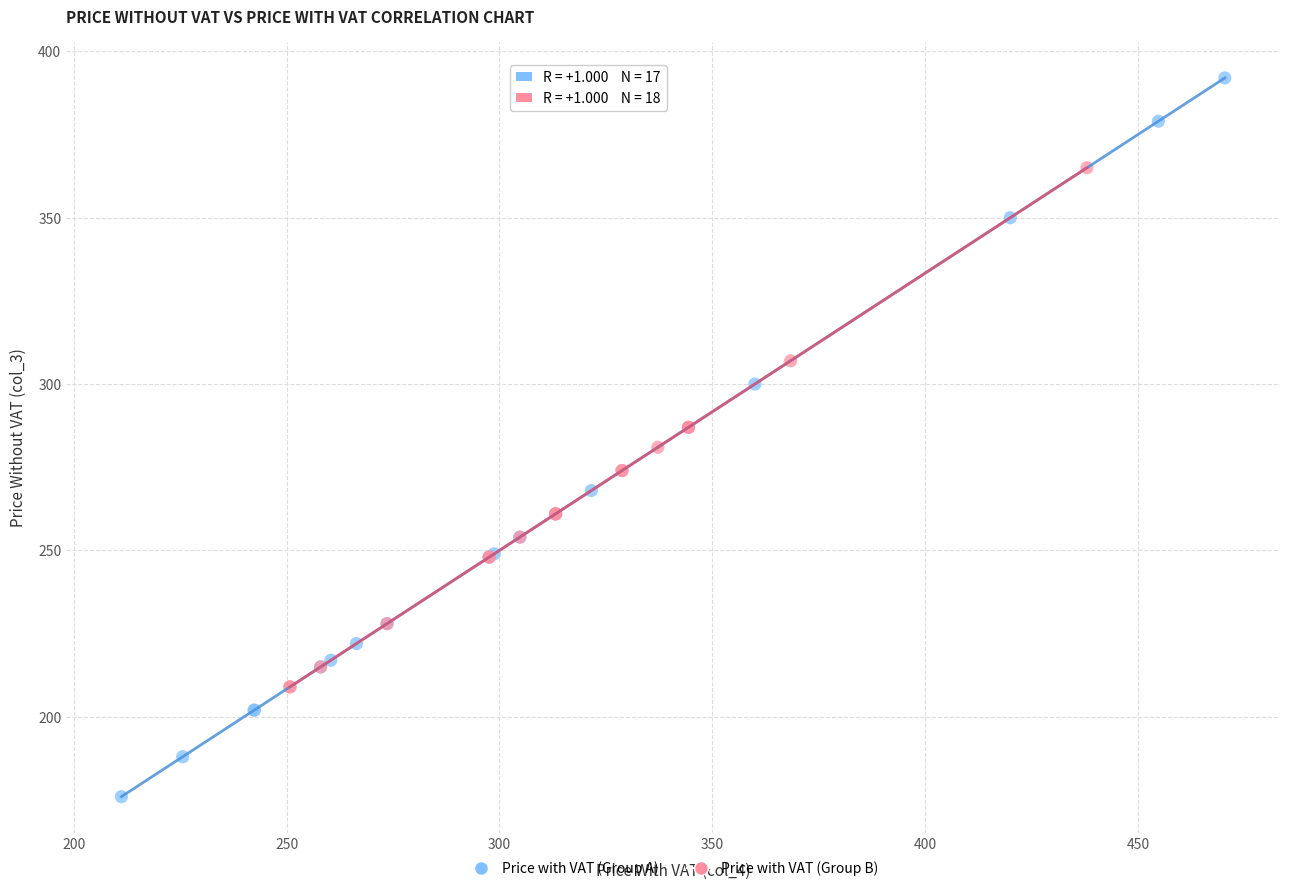

Which series has the widest spread of Y values?

Price with VAT (Group A)